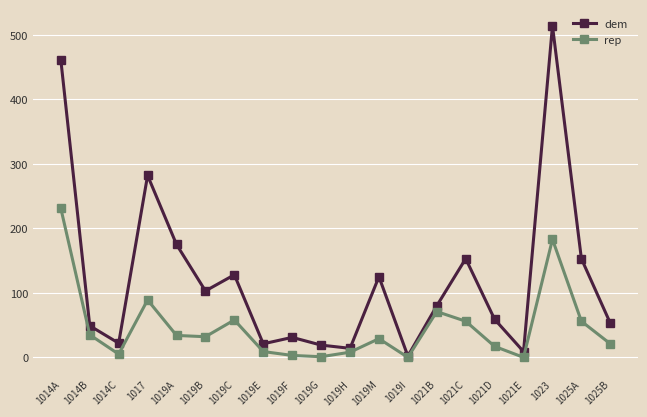

At which category does rep reach its first local peak?

1017